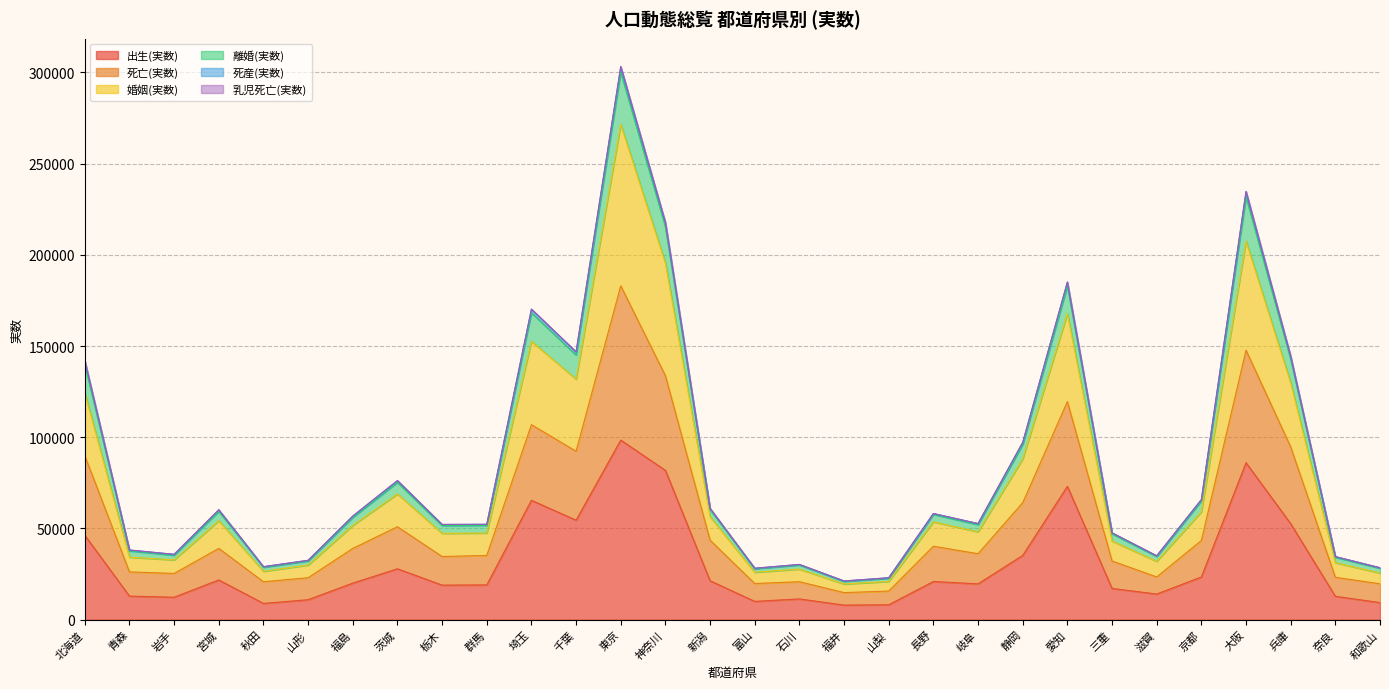

The value of 出生(実数) at 三重 is 17094. True or false?

True